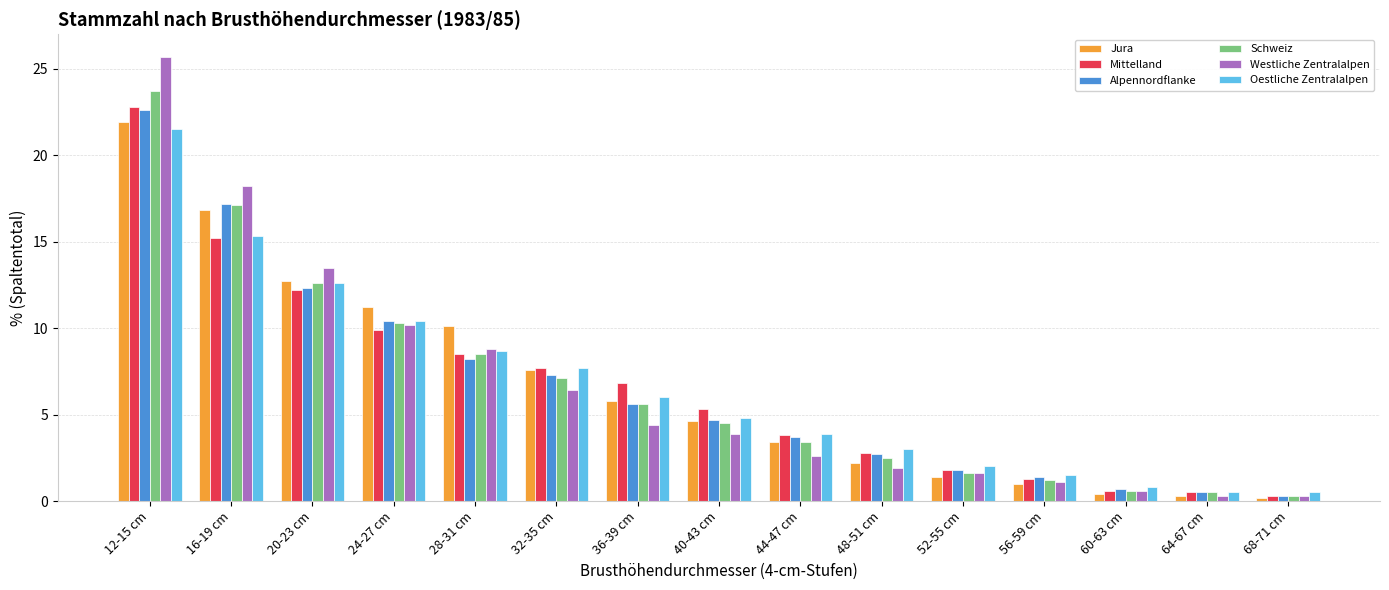

The value of Jura at 40-43 cm is 2.4. True or false?

False